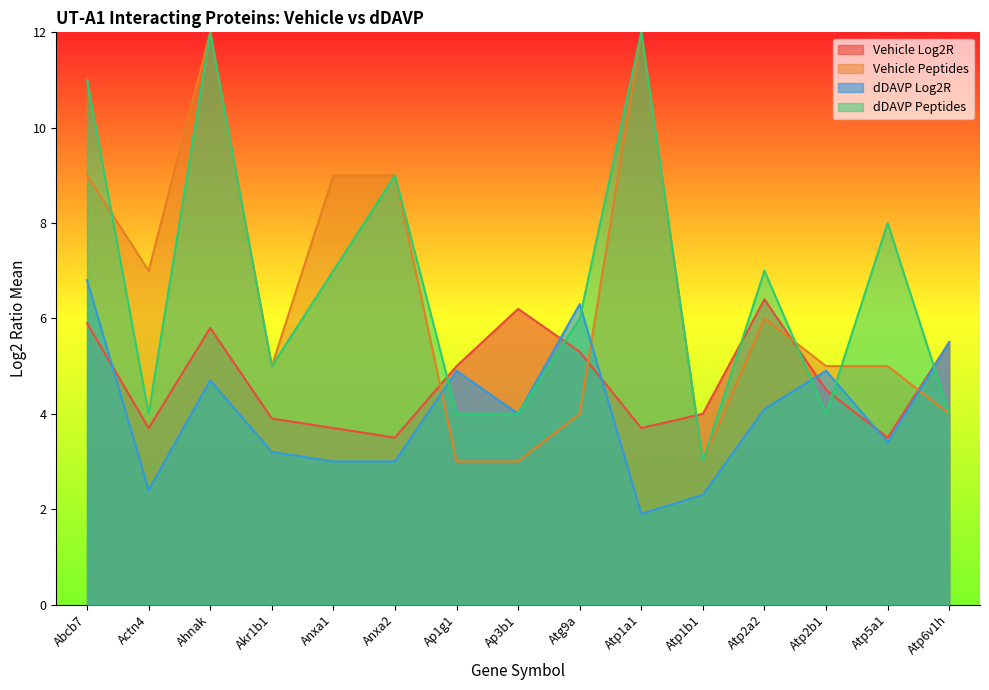

True or false: dDAVP Peptides has more than 2 points higher than both neighbors.

True